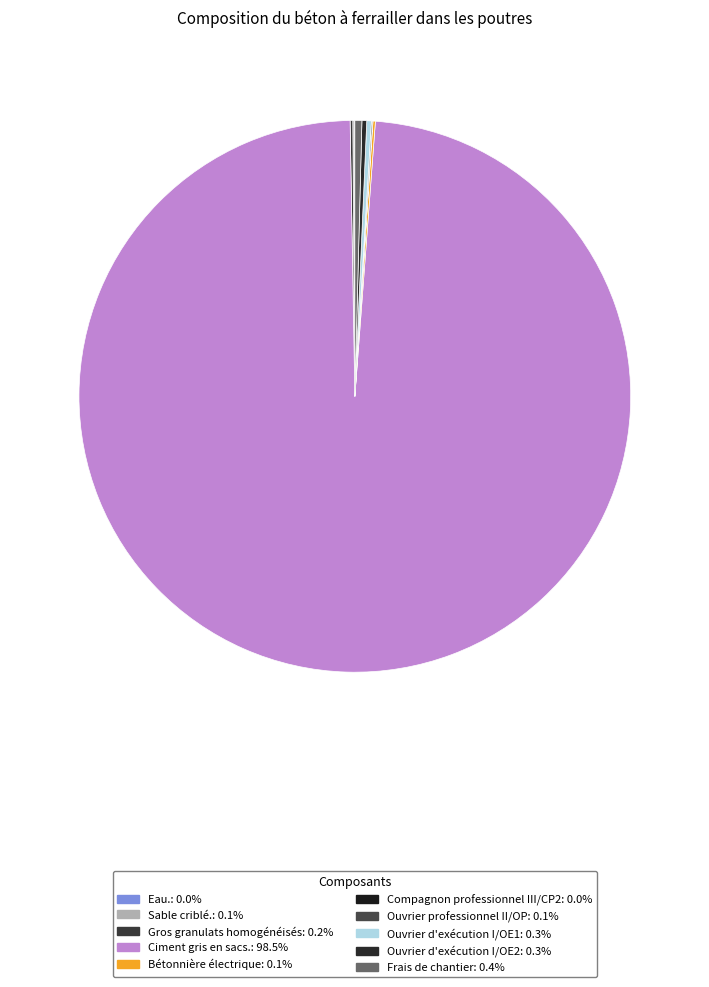

Between Bétonnière électrique and Sable criblé., which is larger?

Bétonnière électrique